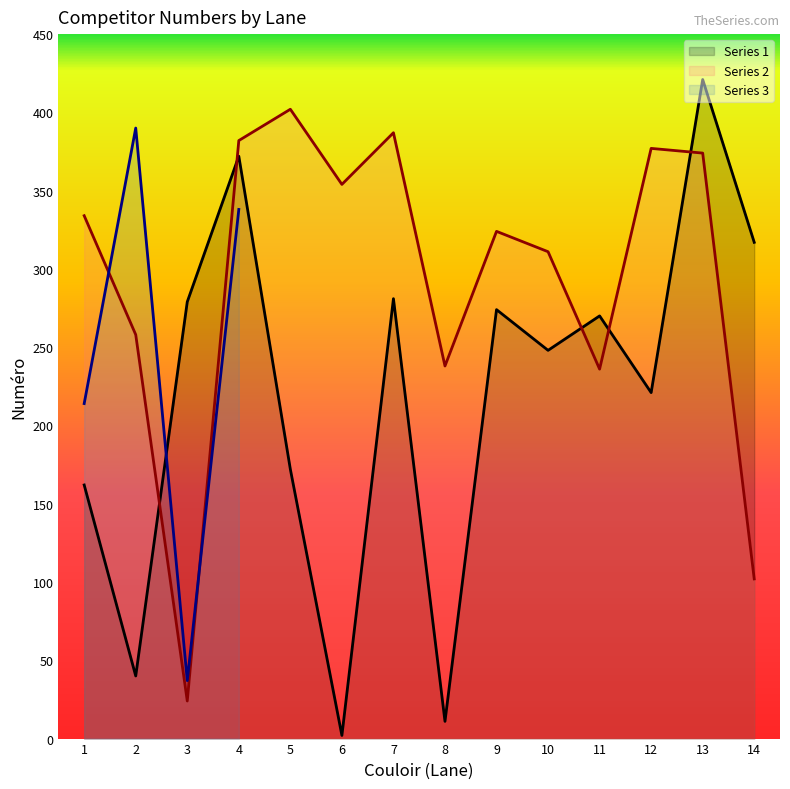

True or false: Series 1 and Series 2 intersect in this chart.

True